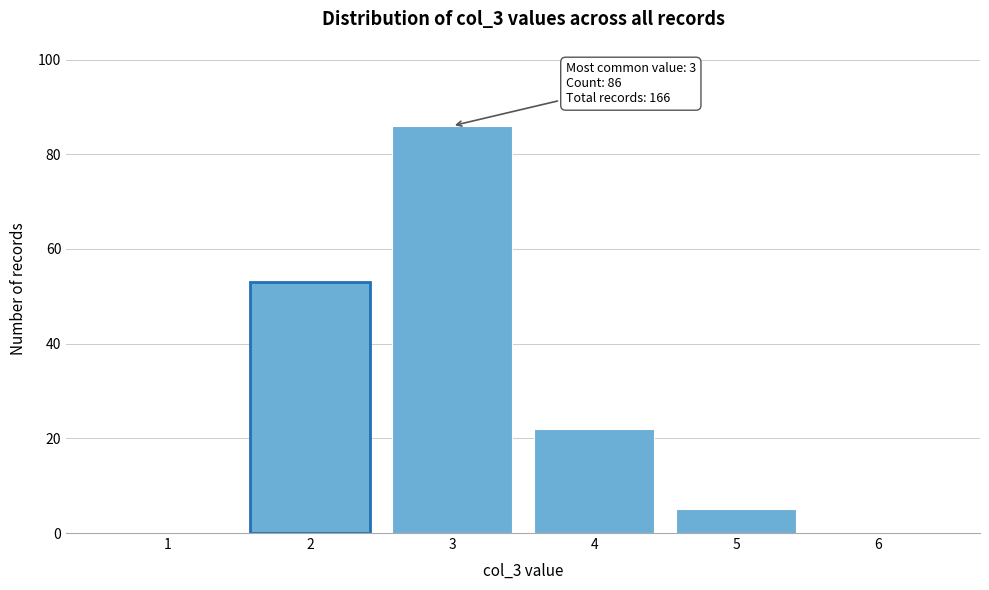

Reading right to left, extract all data points from this chart.

6=0	5=5	4=22	3=86	2=53	1=0